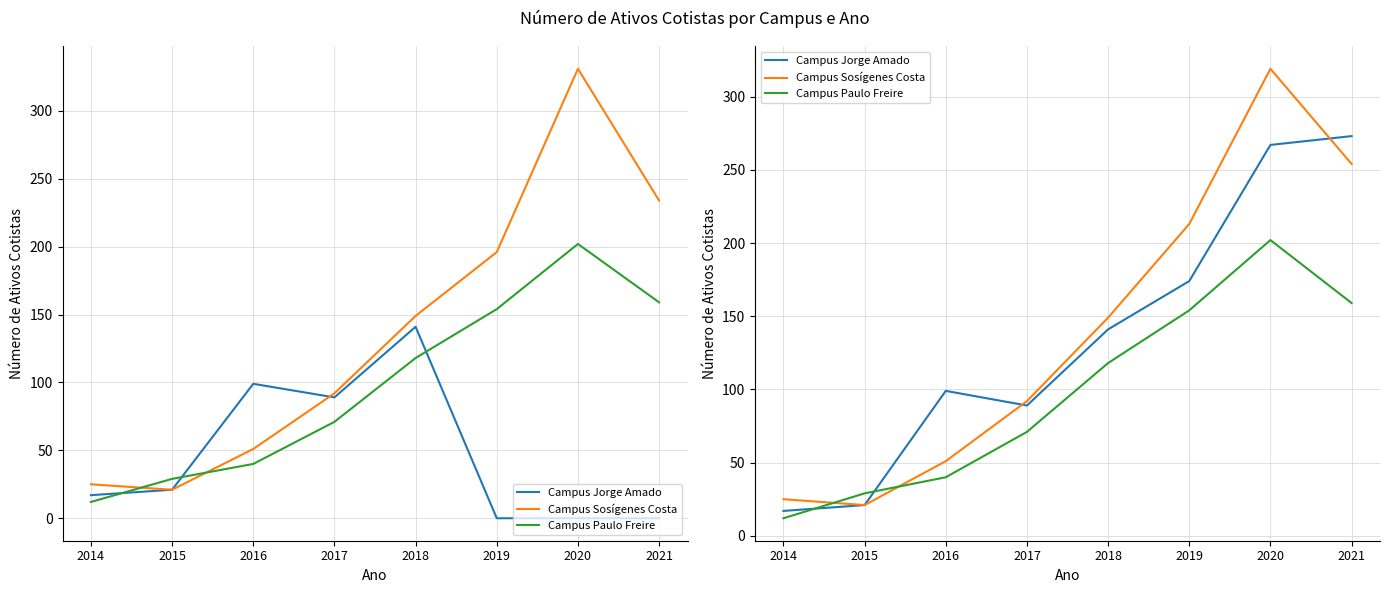

The Campus Paulo Freire series shows 71 at 2017. True or false?

True